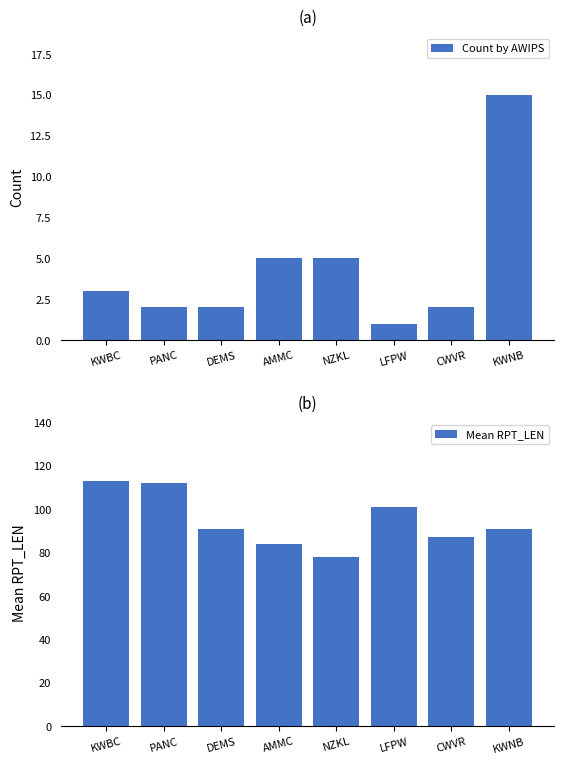

What is the minimum value for Mean RPT_LEN?

78